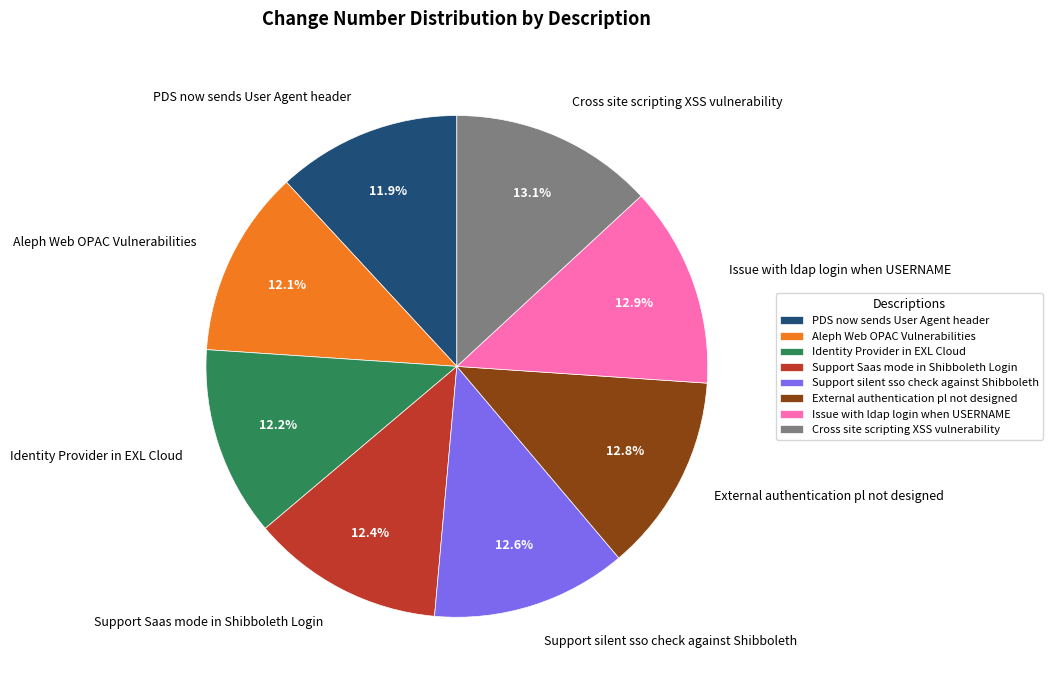

To the nearest percent, what is the average slice percentage?

12%